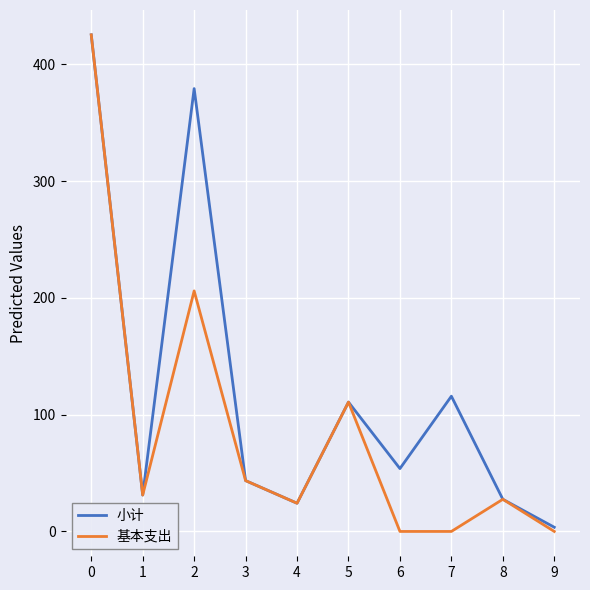

Reading left to right, extract all data points from this chart.

小计: 0=425.3	1=31.2	2=379.2	3=43.5	4=24.2	5=110.8	6=53.8	7=115.8	8=27.5	9=3.6
基本支出: 0=425.3	1=31.2	2=206.0	3=43.5	4=24.2	5=110.8	6=0.0	7=0.0	8=27.5	9=0.0